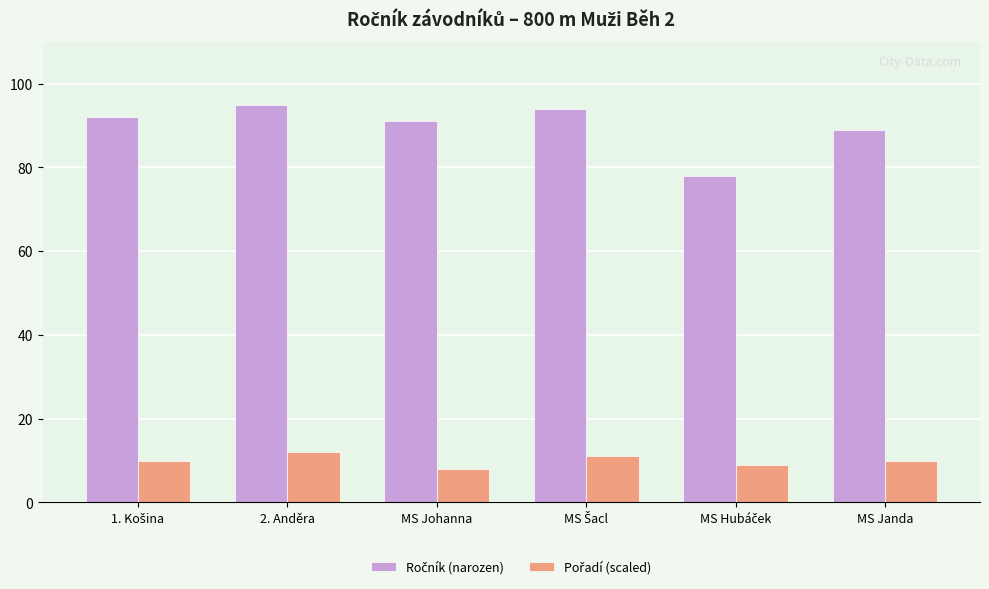

What is the total value across all series at MS Janda?

99